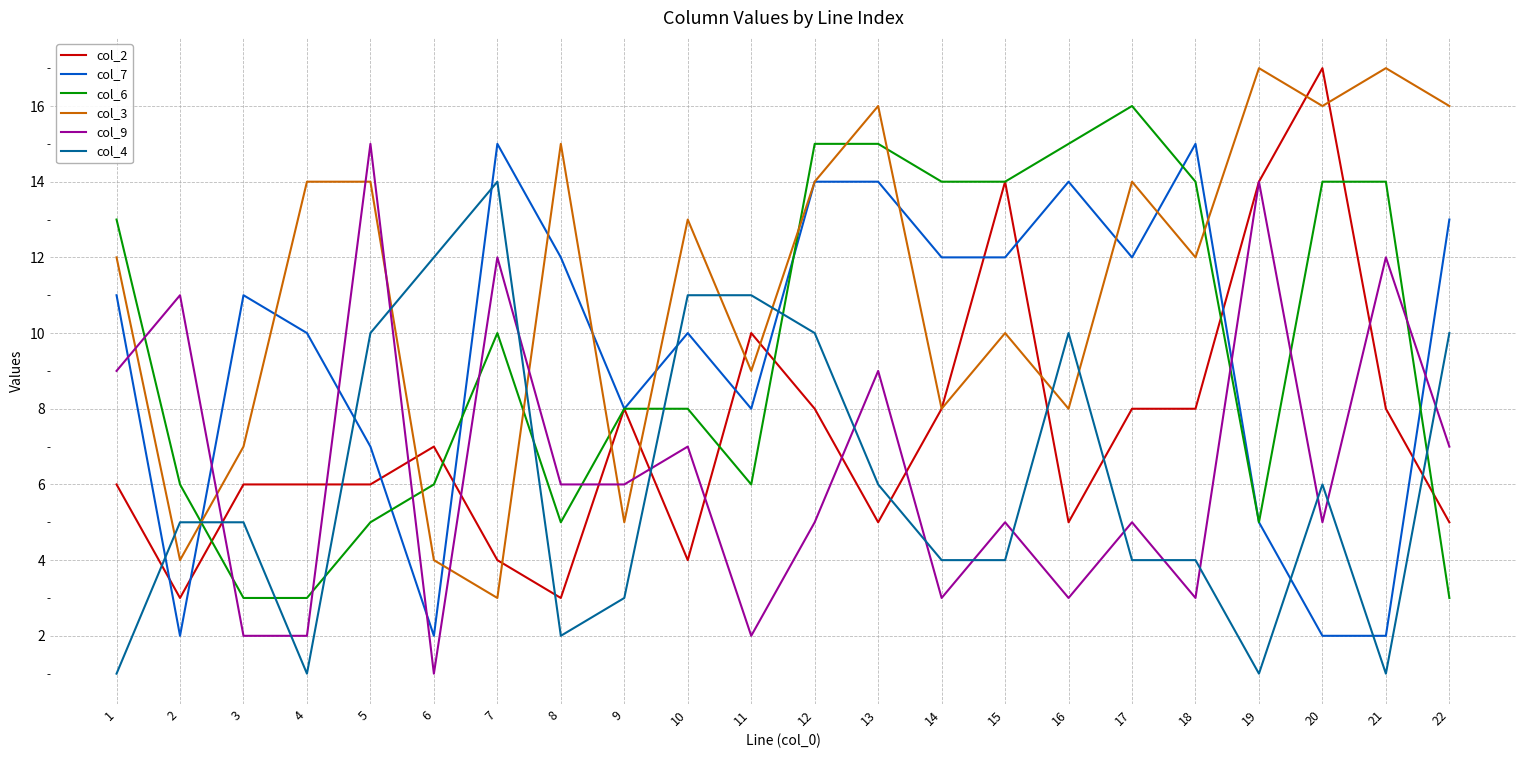

Is it true that col_9 equals 1 at 6?

True